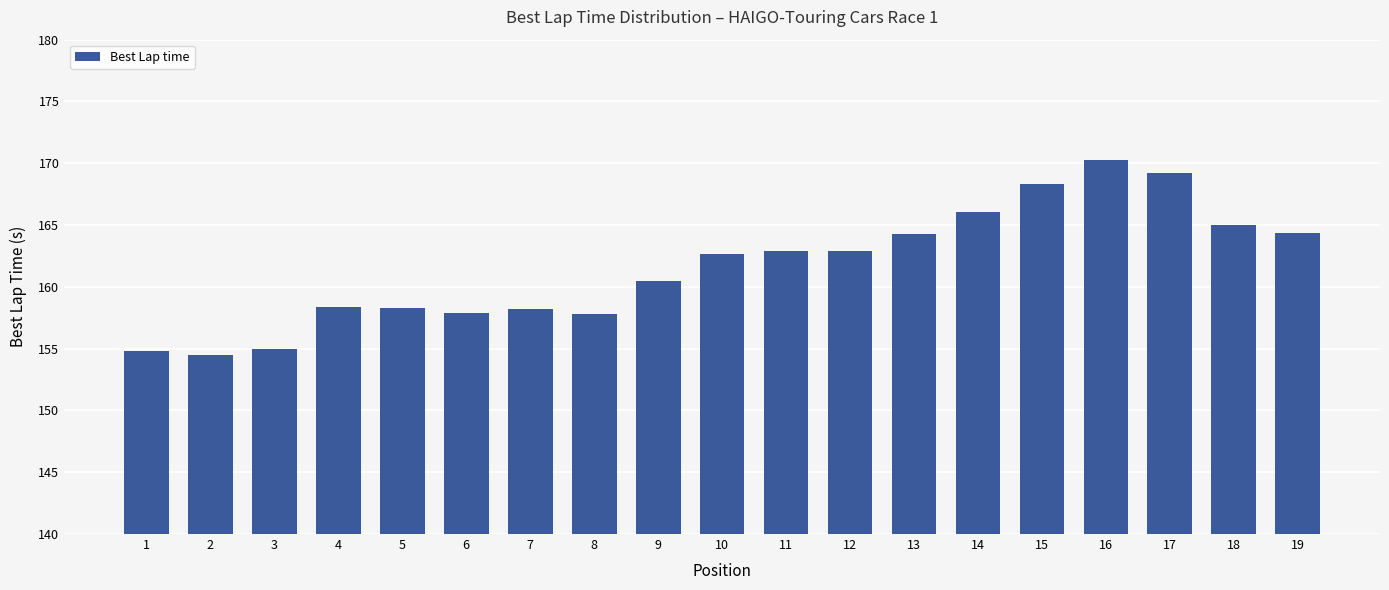

True or false: the data shows 37.8 at 5.

False